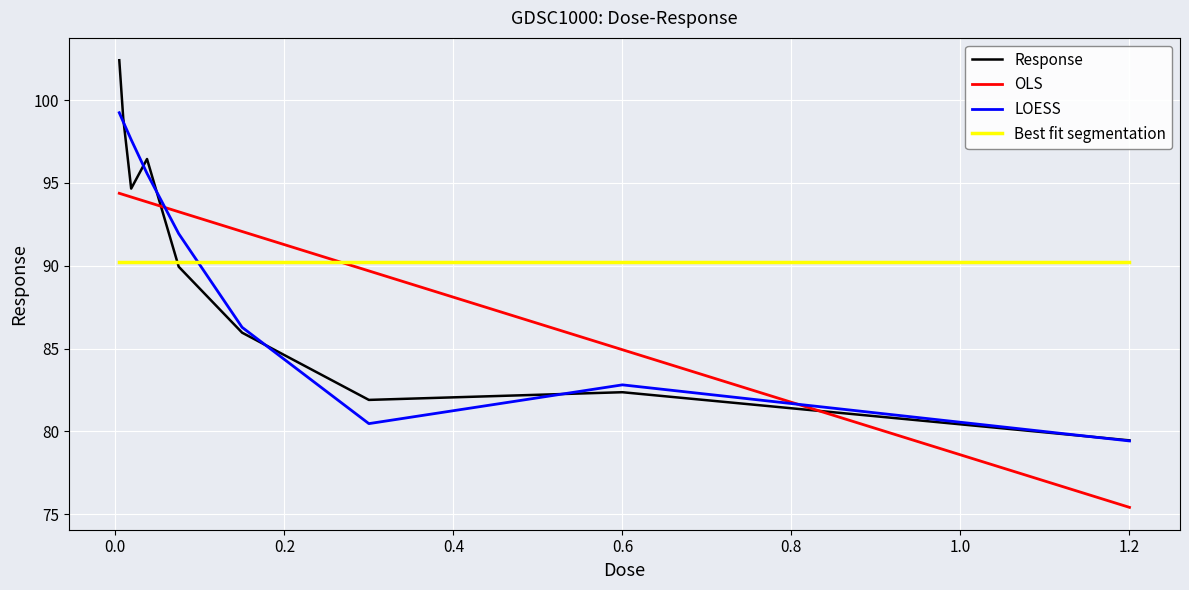

Rank the series by their maximum value, from lowest to highest.

Best fit segmentation, OLS, LOESS, Response